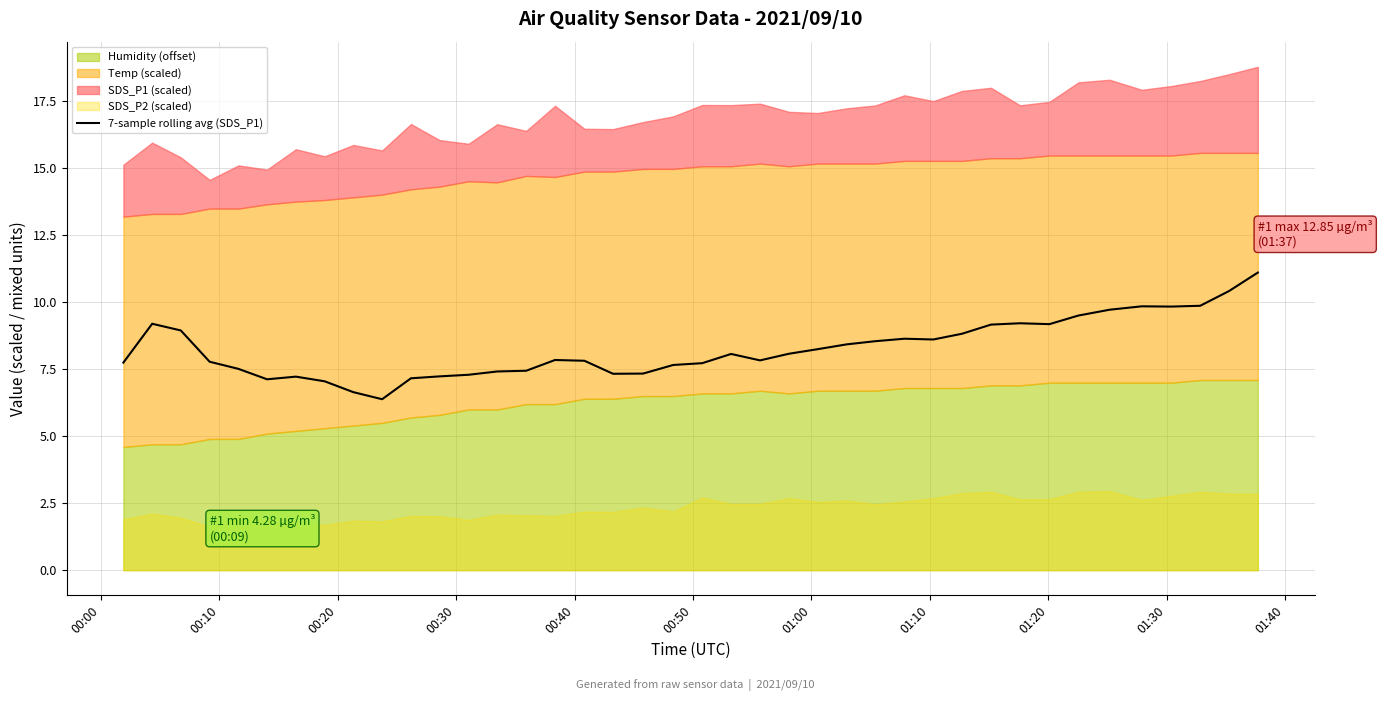

How many lines are shown in the chart?

1